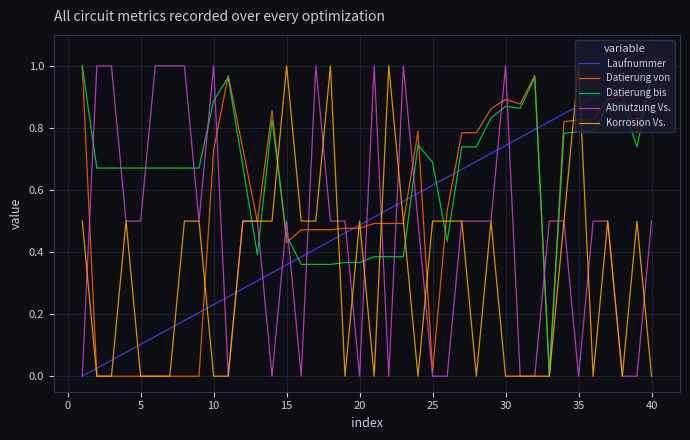

Which series ends up on top after the final intersection of Korrosion Vs. and Laufnummer?

Laufnummer